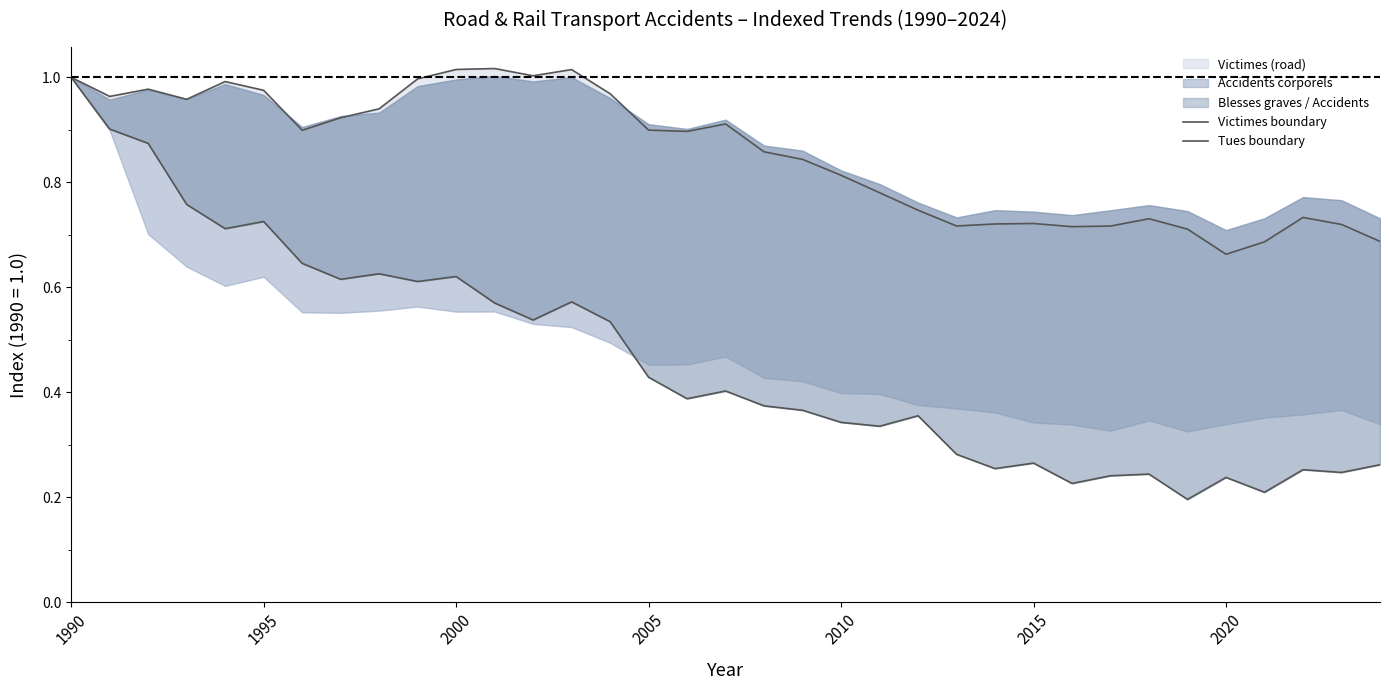

Reading left to right, transcribe all the data shown in this chart.

Victimes boundary: 1.0	1.0	1.0	1.0	1.0	1.0	0.9	0.9	0.9	1.0	1.0	1.0	1.0	1.0	1.0	0.9	0.9	0.9	0.9	0.8	0.8	0.8	0.7	0.7	0.7	0.7	0.7	0.7	0.7	0.7	0.7	0.7	0.7	0.7	0.7
Tues boundary: 1.0	0.9	0.9	0.8	0.7	0.7	0.6	0.6	0.6	0.6	0.6	0.6	0.5	0.6	0.5	0.4	0.4	0.4	0.4	0.4	0.3	0.3	0.4	0.3	0.3	0.3	0.2	0.2	0.2	0.2	0.2	0.2	0.3	0.2	0.3